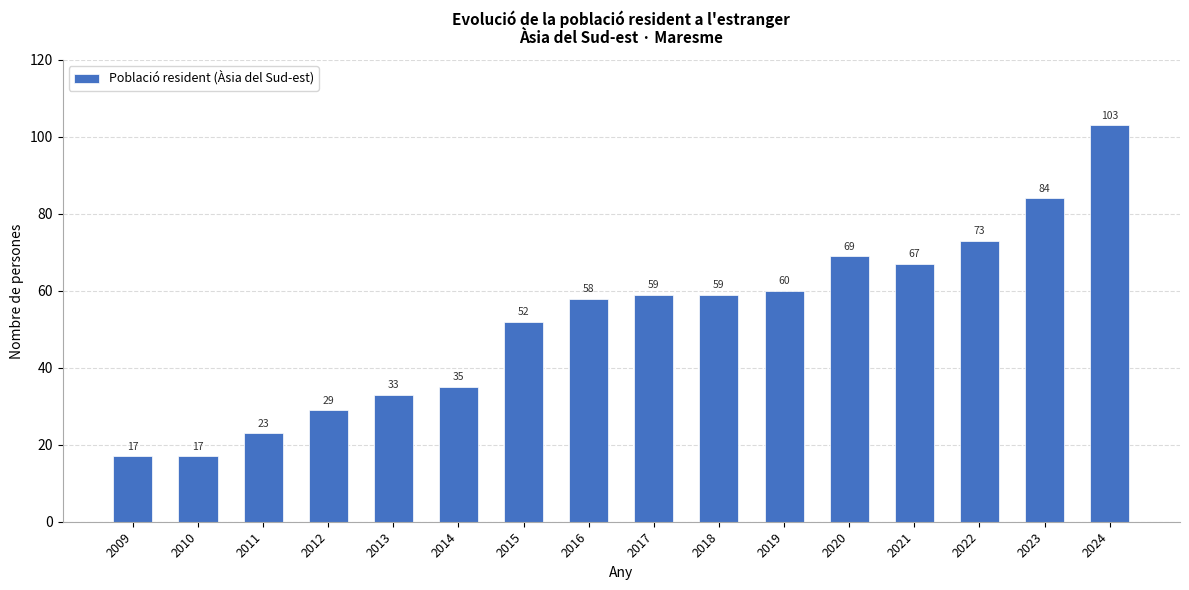

Where is the data nearest to the value 60?

2019